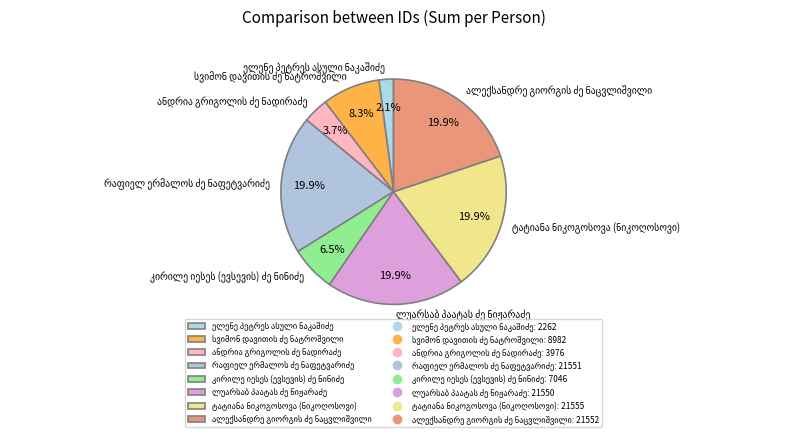

Does any single category account for the majority?

No